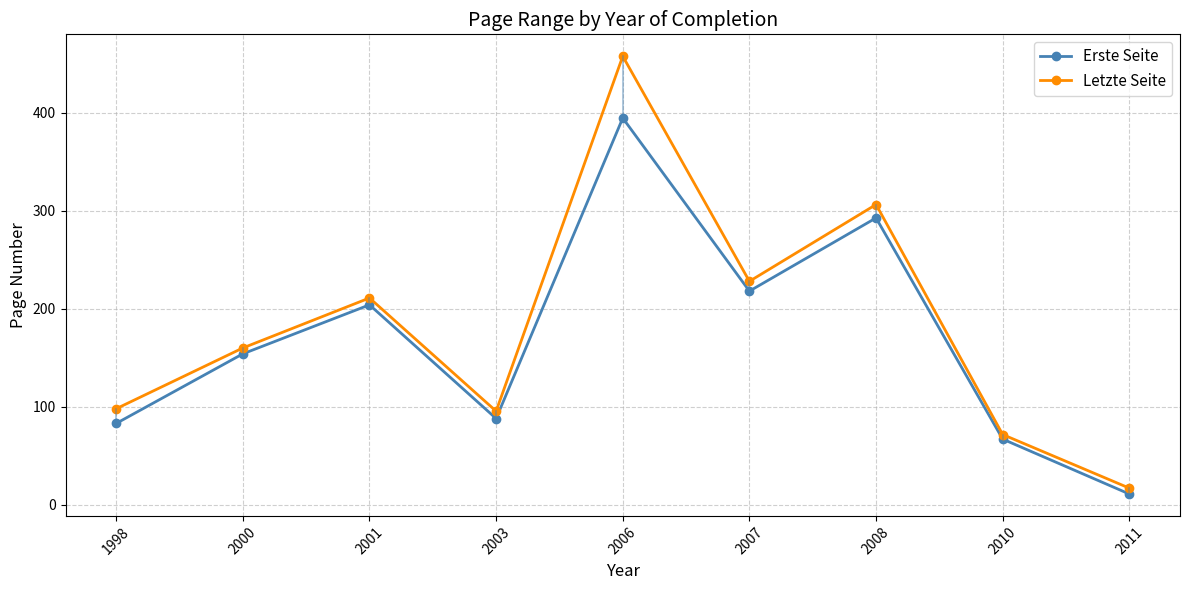

True or false: Letzte Seite and Erste Seite intersect in this chart.

False